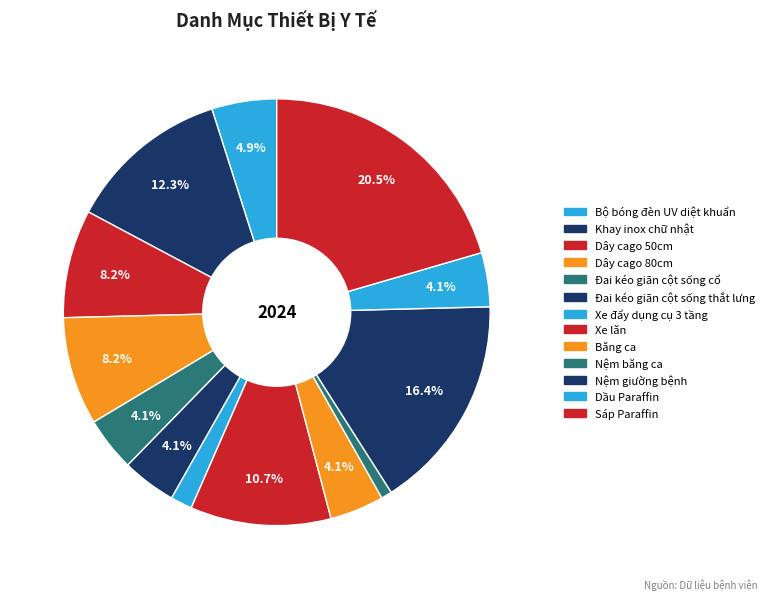

How many slices are in this pie chart?

13